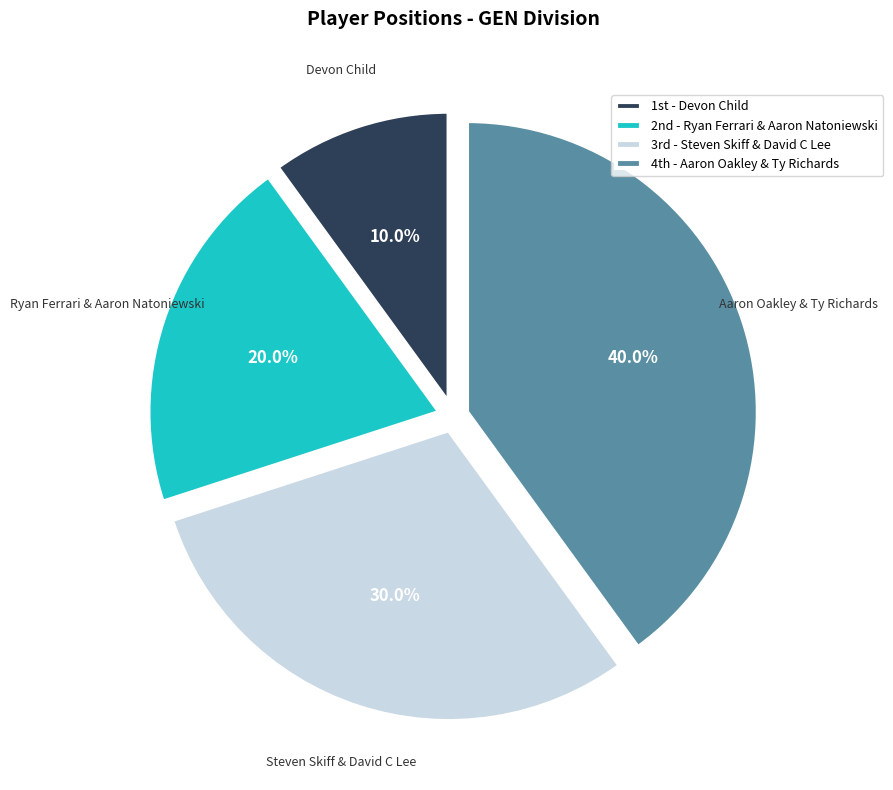

Rank the categories by value from highest to lowest.

4th - Aaron Oakley & Ty Richards, 3rd - Steven Skiff & David C Lee, 2nd - Ryan Ferrari & Aaron Natoniewski, 1st - Devon Child